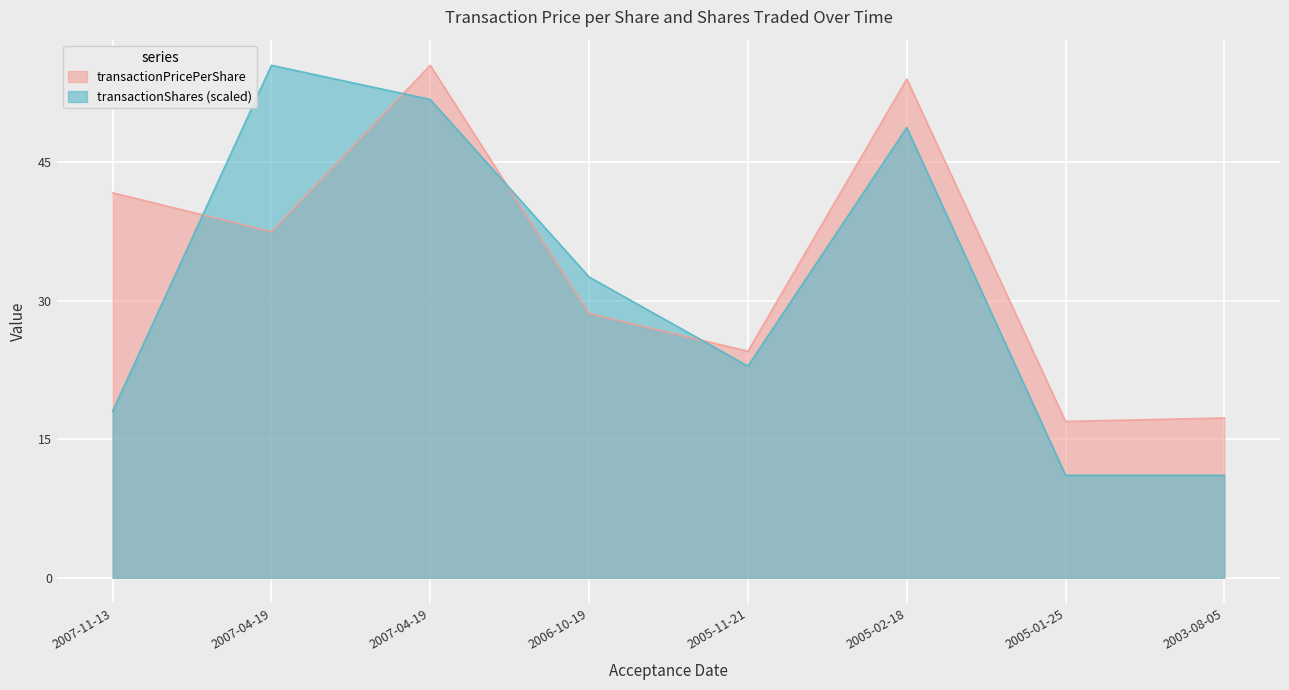

How many lines are shown in the chart?

2